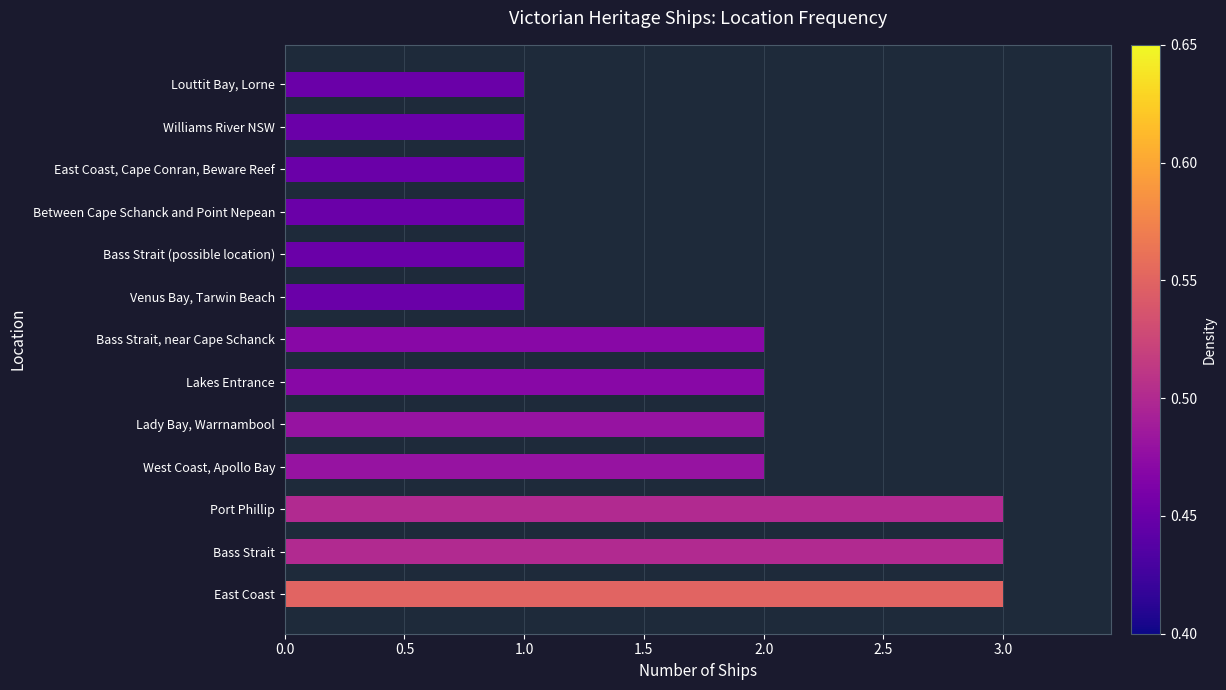

Approximately how many times larger is the value at Venus Bay, Tarwin Beach compared to Lakes Entrance?

0.5